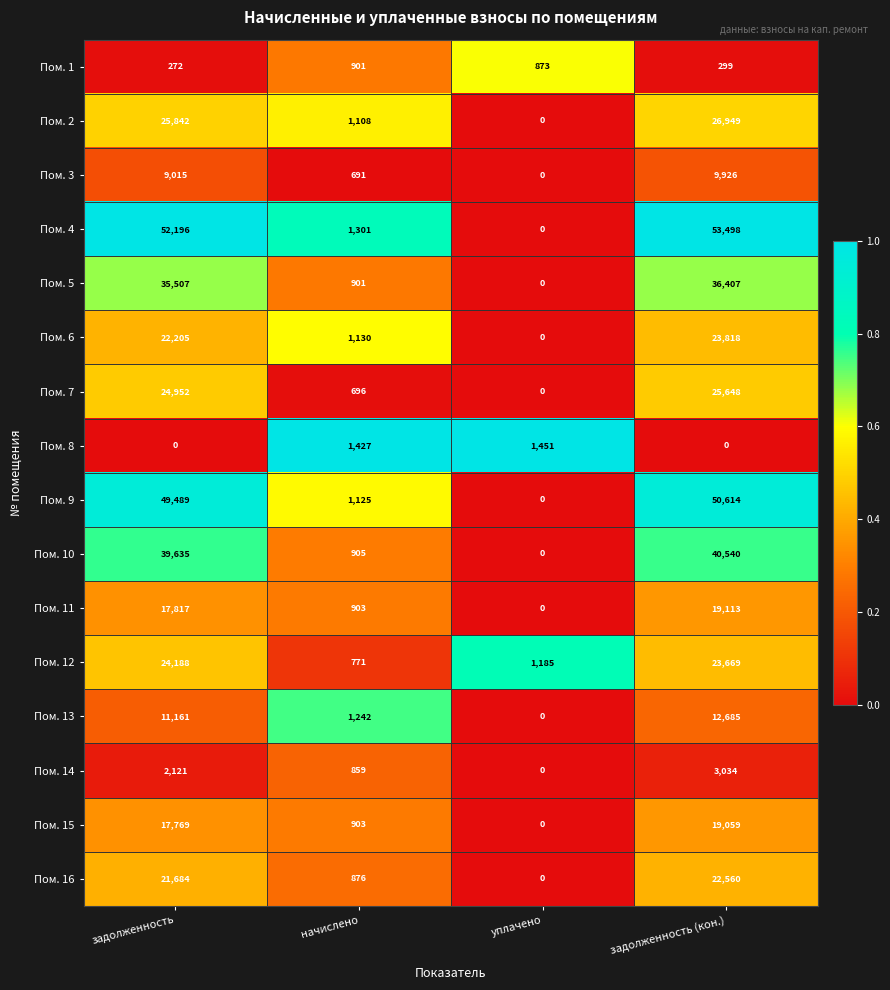

What is the difference between the second highest and second lowest values in the Пом. 14 series?

1262